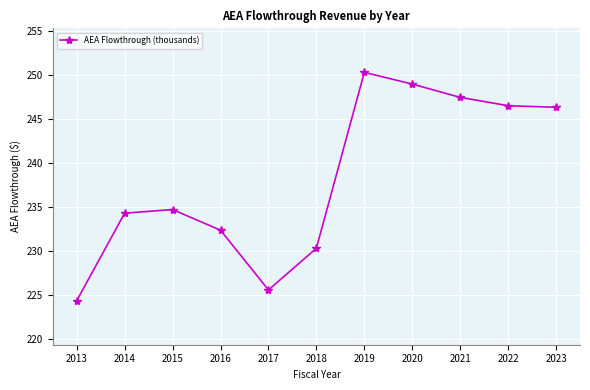

At which label is the value closest to 237?

2015